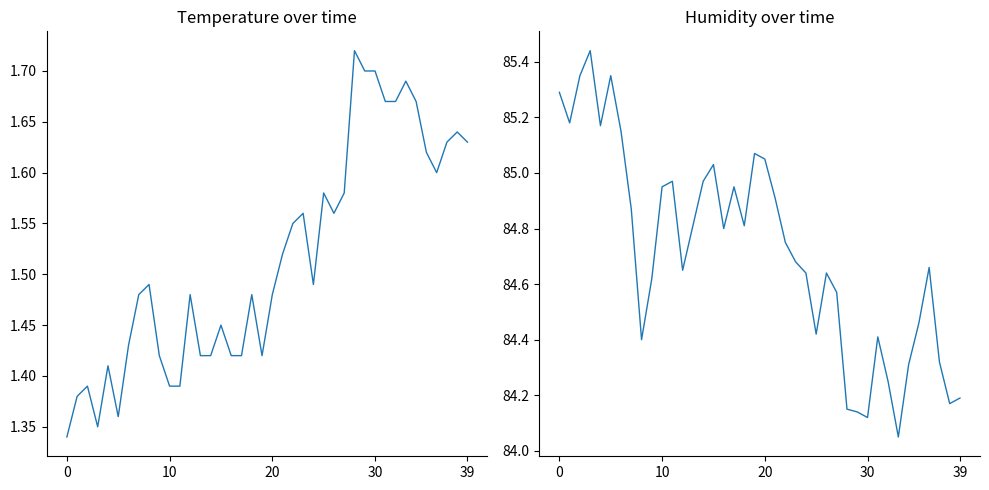

True or false: humidity and temperature cross at least once.

False